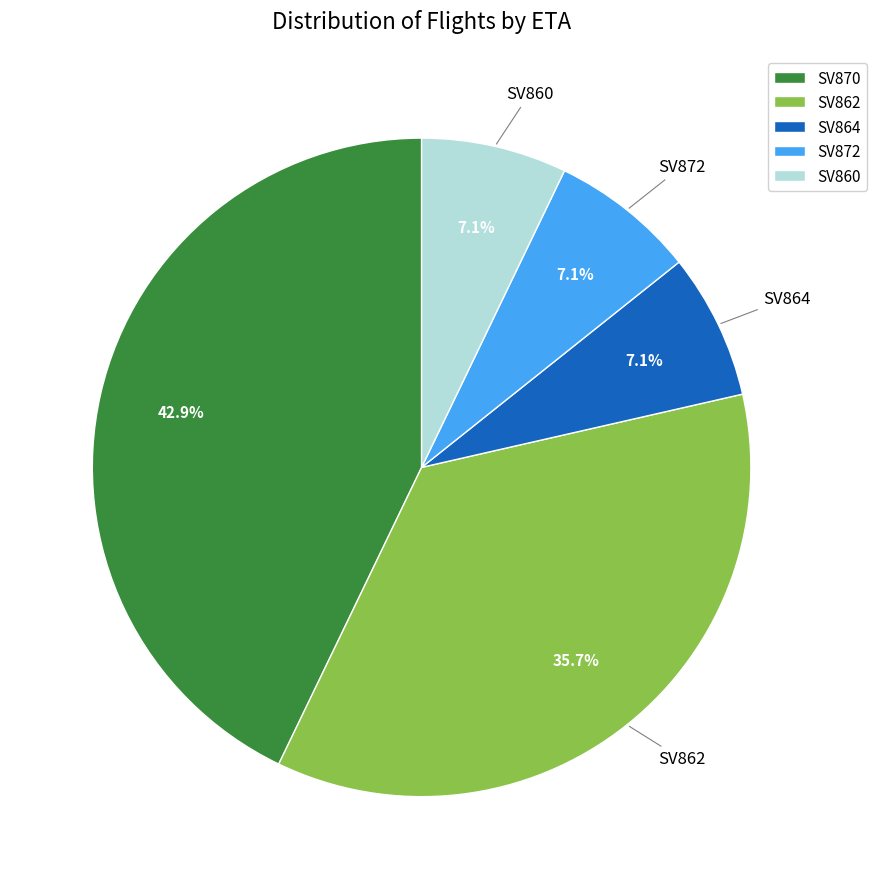

Is there a majority slice in this chart?

No